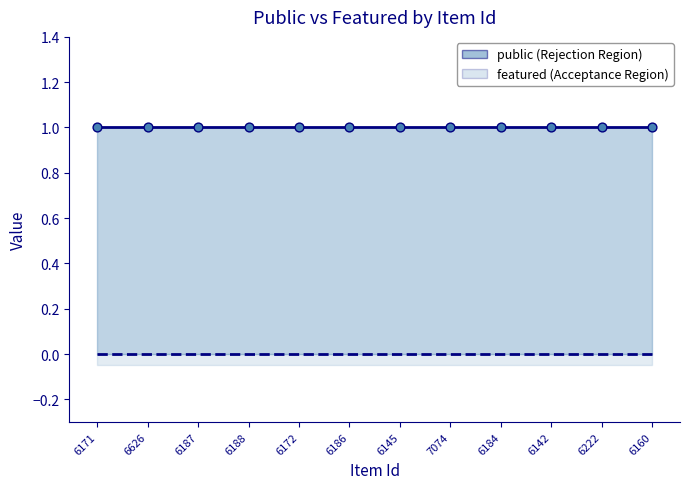

Which series has the largest total across all categories?

public